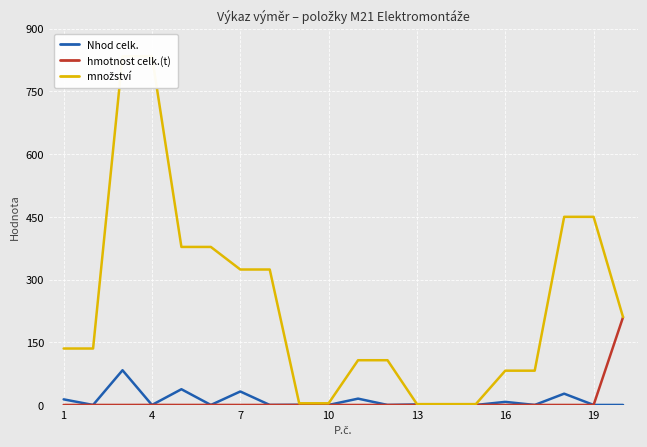

True or false: množství and hmotnost celk.(t) cross at least once.

False